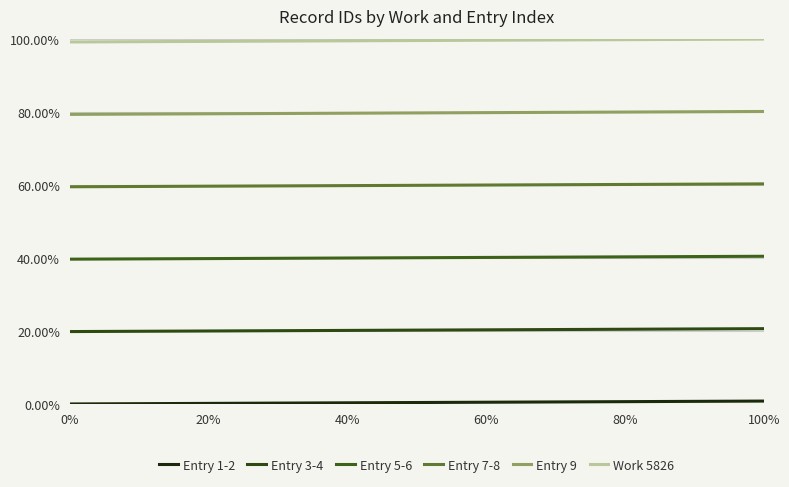

List the series in order of their overall mean, highest first.

Work 5826, Entry 9, Entry 7-8, Entry 5-6, Entry 3-4, Entry 1-2